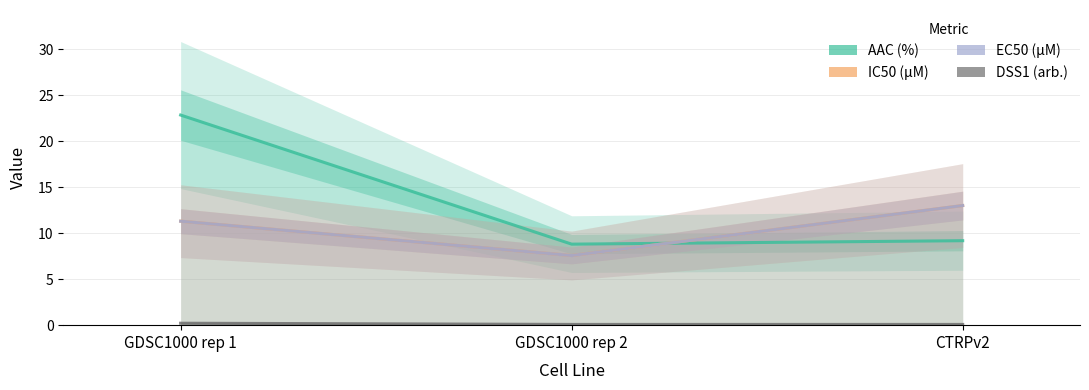

What is the average value of the IC50 (µM) series?

10.6